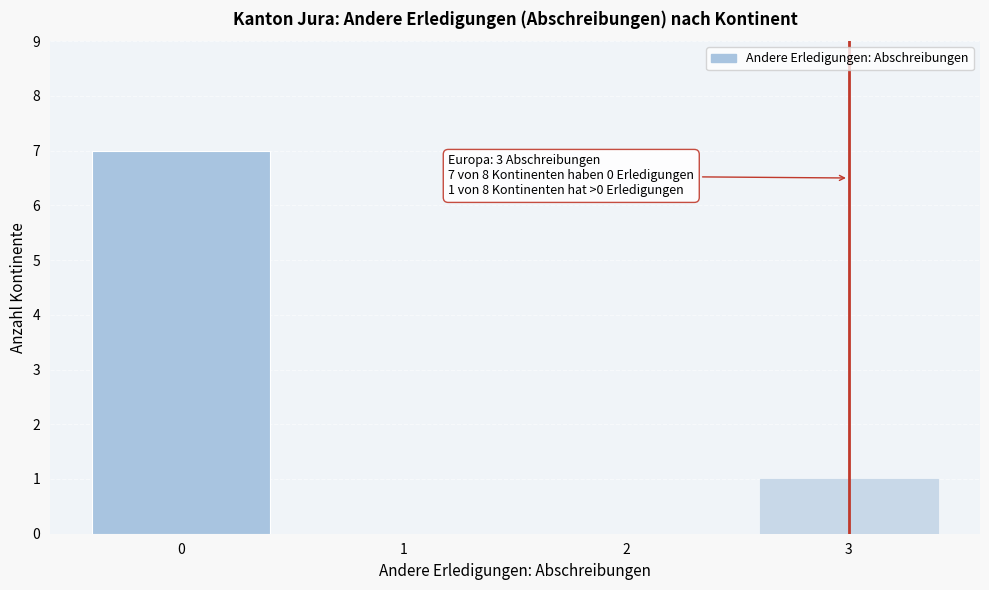

Reading left to right, list all the values displayed in this chart.

0=7	1=0	2=0	3=1